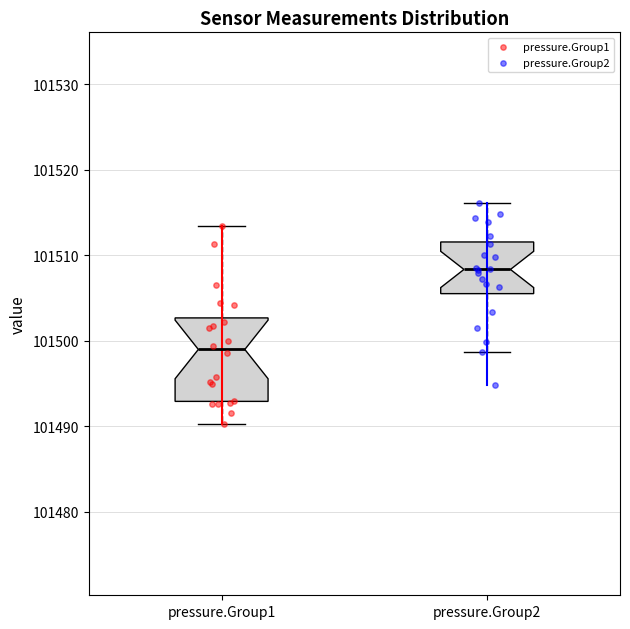

Comparing the boxes themselves (not the whiskers), which one is the tallest?

pressure.Group1